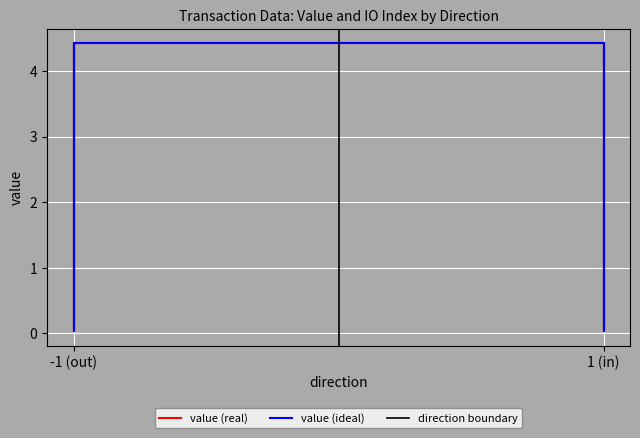

What is the maximum value shown in the chart?

4.4